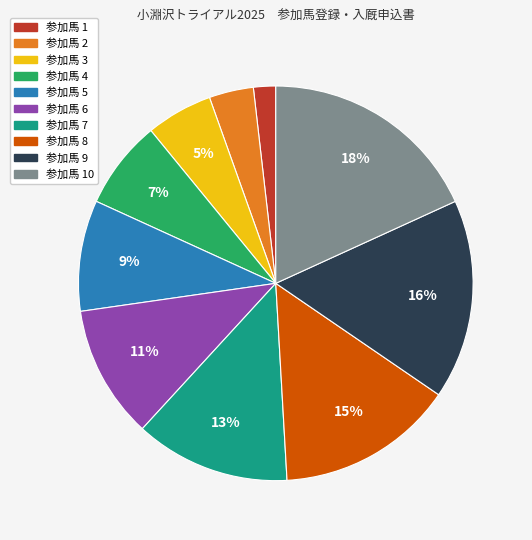

Count the number of slices in the pie.

10